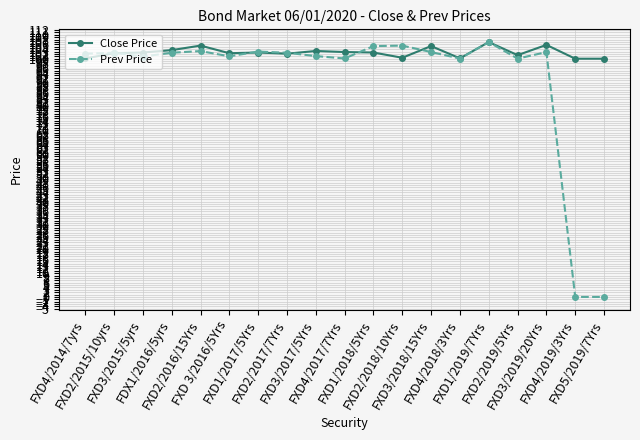

True or false: Close Price has more than 2 points higher than both neighbors.

True